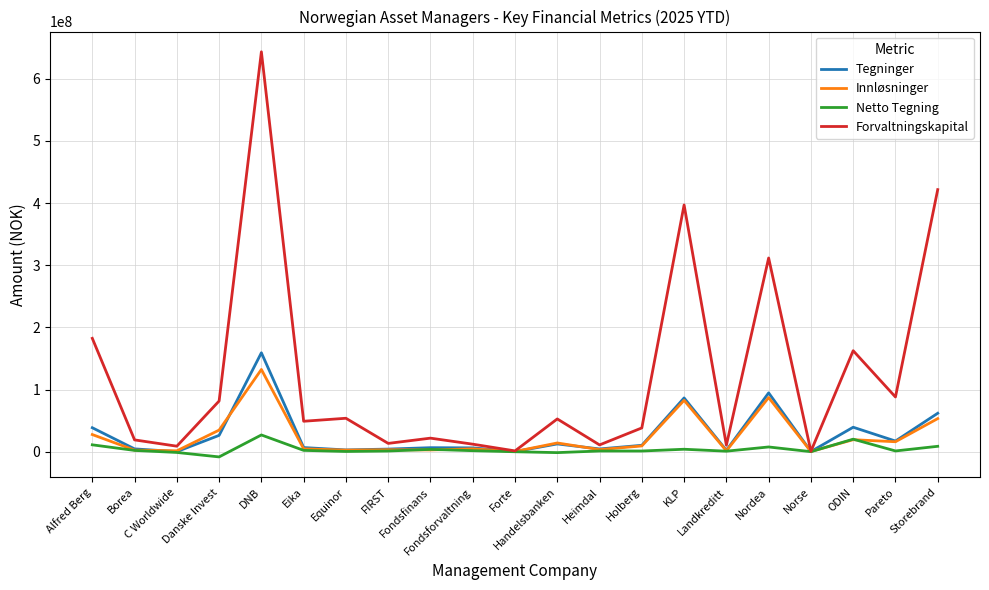

What is the greatest value displayed?

643417601.0